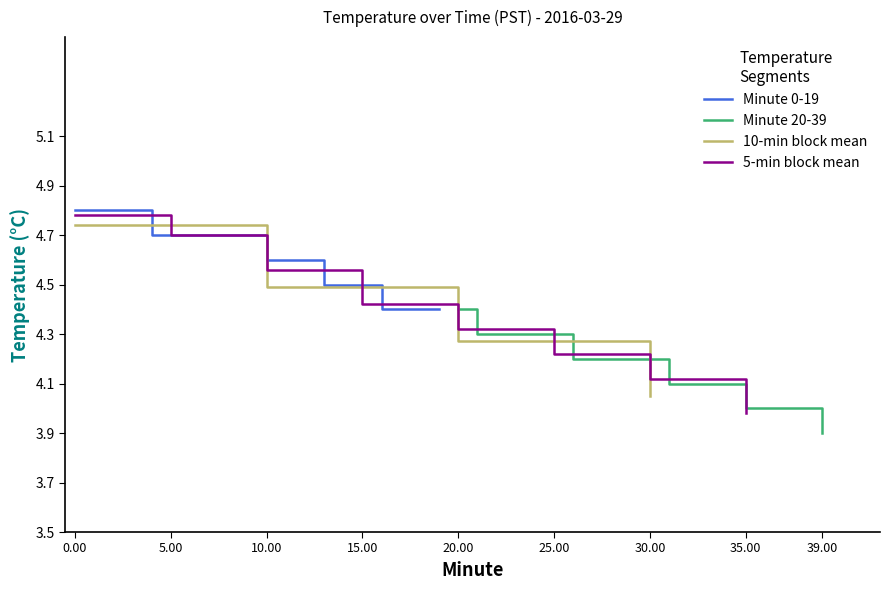

Is it true that Minute 20-39 equals 3.9 at 39.00?

True